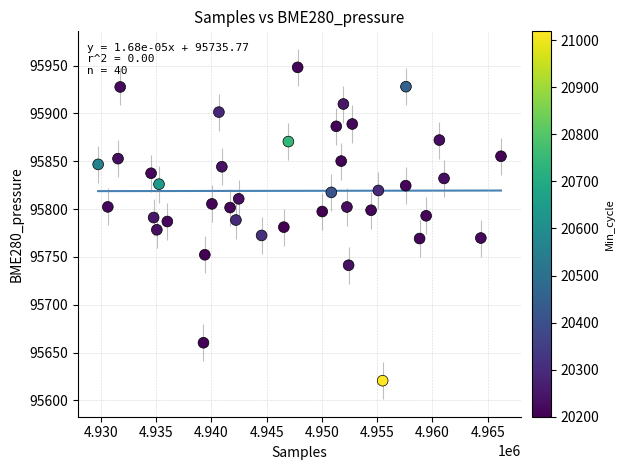

What is the range of X values (max minus min)?

36459.0